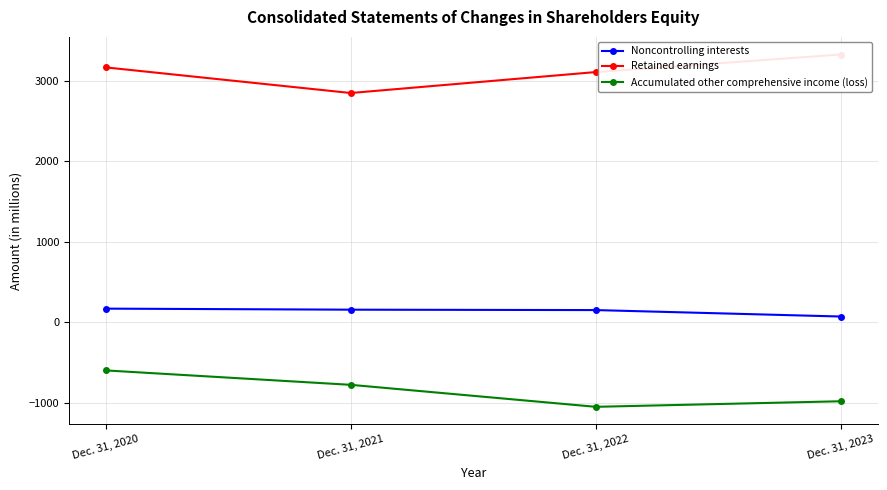

List the series in order of their overall mean, highest first.

Retained earnings, Noncontrolling interests, Accumulated other comprehensive income (loss)